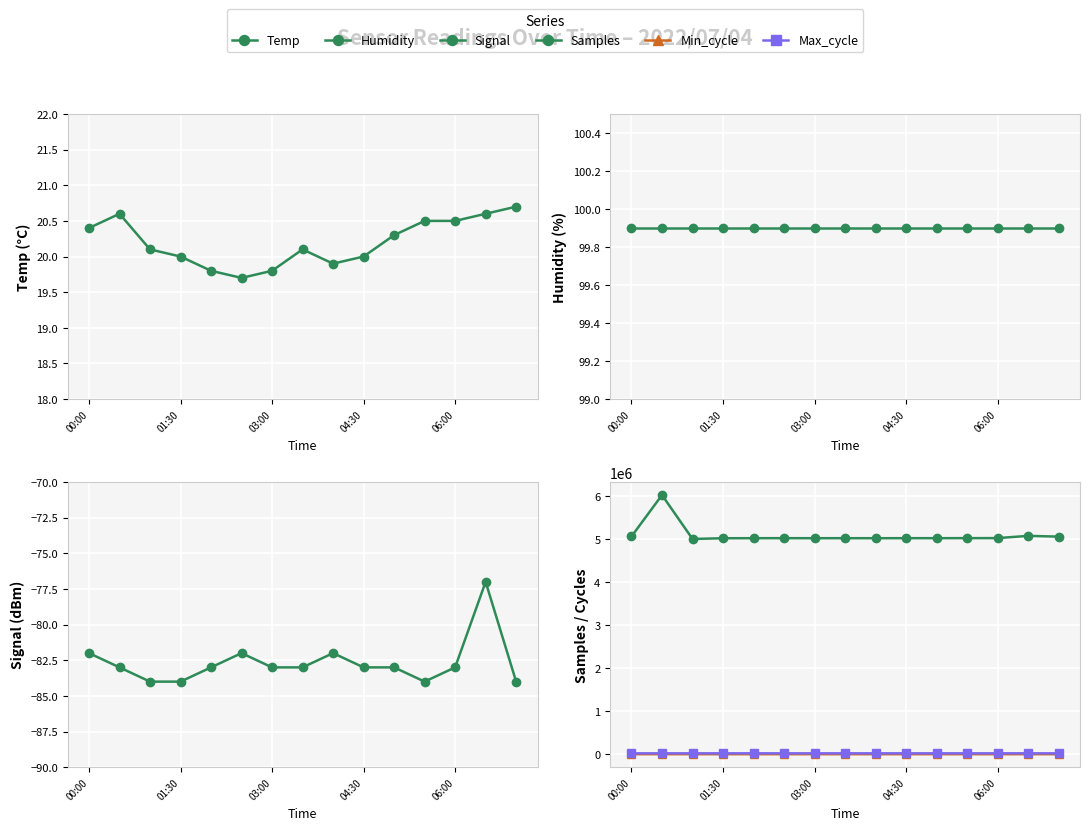

True or false: Temp has a value of 11.0 at 8.

False